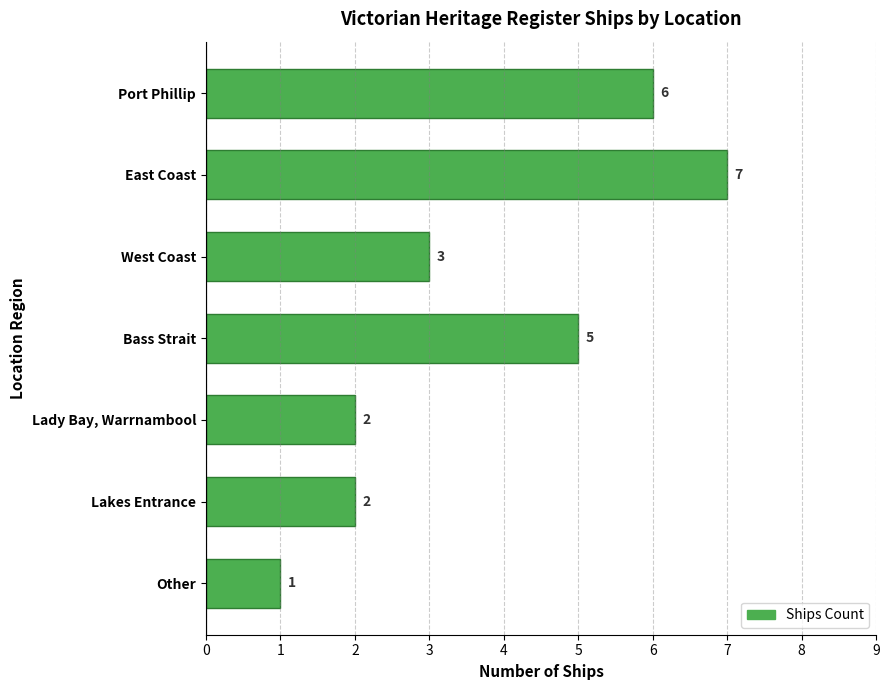

Reading top to bottom, extract all data points from this chart.

6	7	3	5	2	2	1